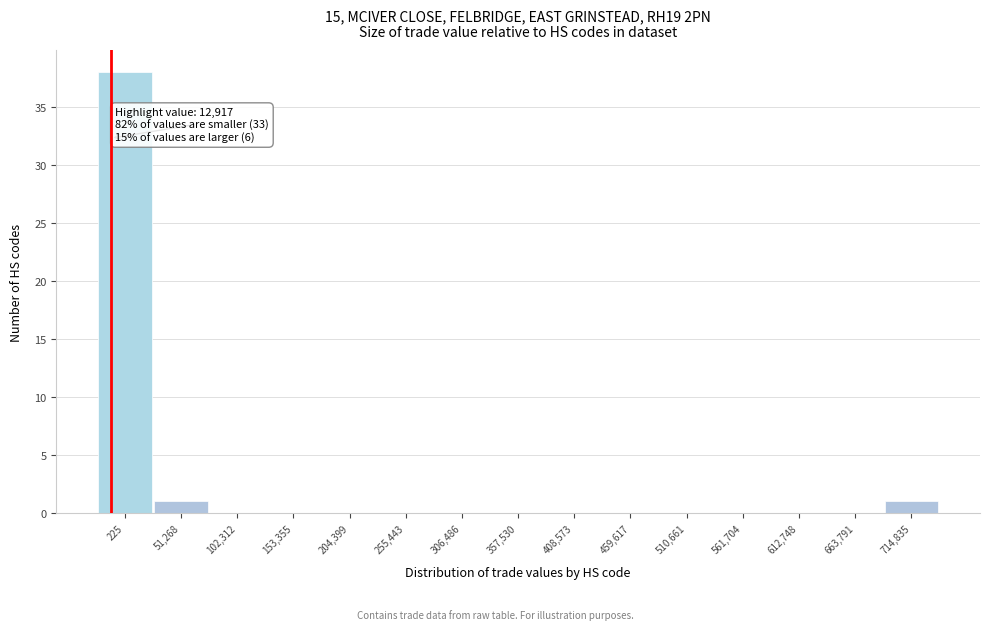

Reading left to right, list all the values displayed in this chart.

225=38	51,268=1	102,312=0	153,355=0	204,399=0	255,443=0	306,486=0	357,530=0	408,573=0	459,617=0	510,661=0	561,704=0	612,748=0	663,791=0	714,835=1